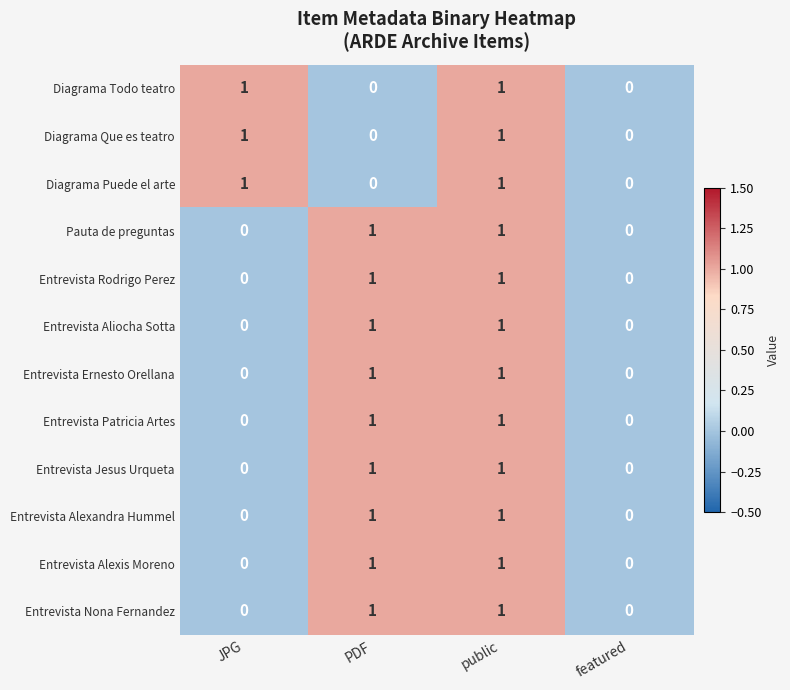

Is the value of Entrevista Nona Fernandez at public greater than the value of Entrevista Jesus Urqueta at featured?

Yes